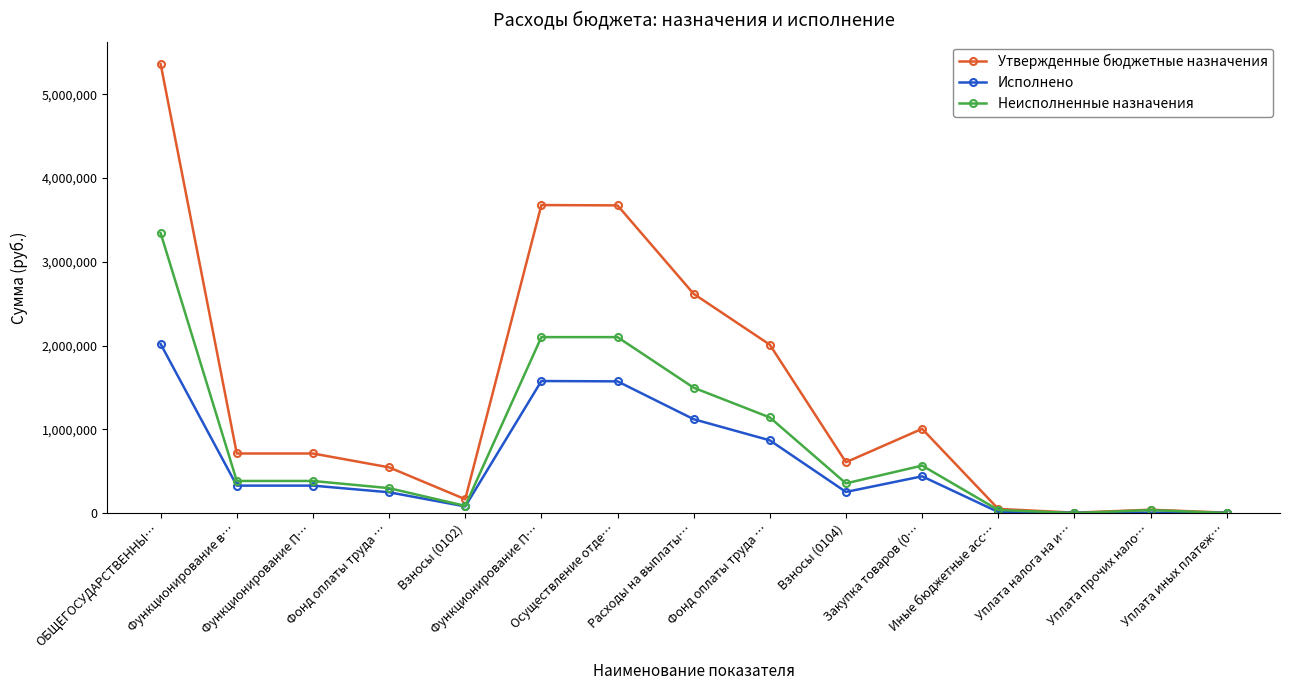

Rank the series by their maximum value, from highest to lowest.

Утвержденные бюджетные назначения, Неисполненные назначения, Исполнено